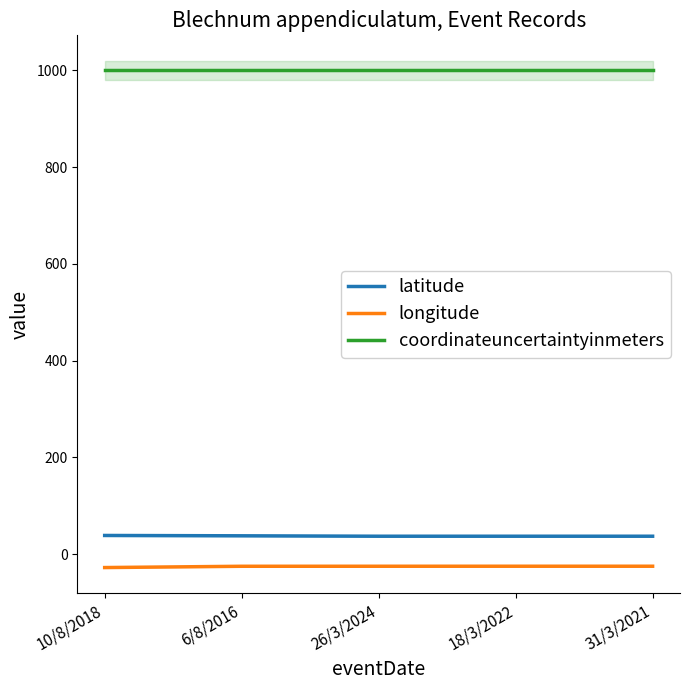

Between 31/3/2021 and 26/3/2024, which is larger?

26/3/2024